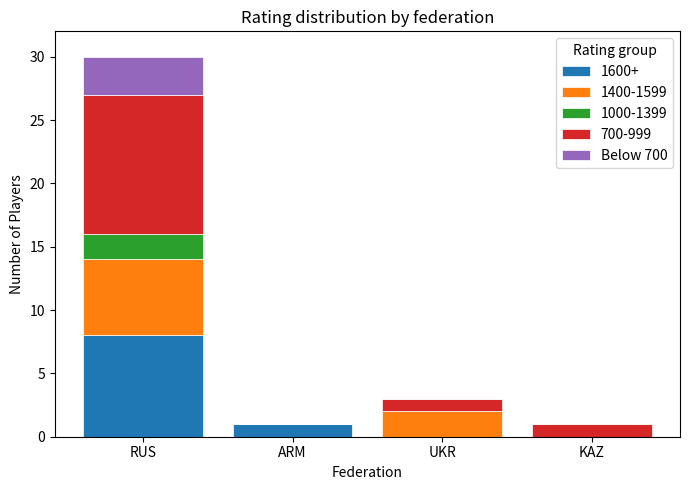

What is the total value across all series at UKR?

3